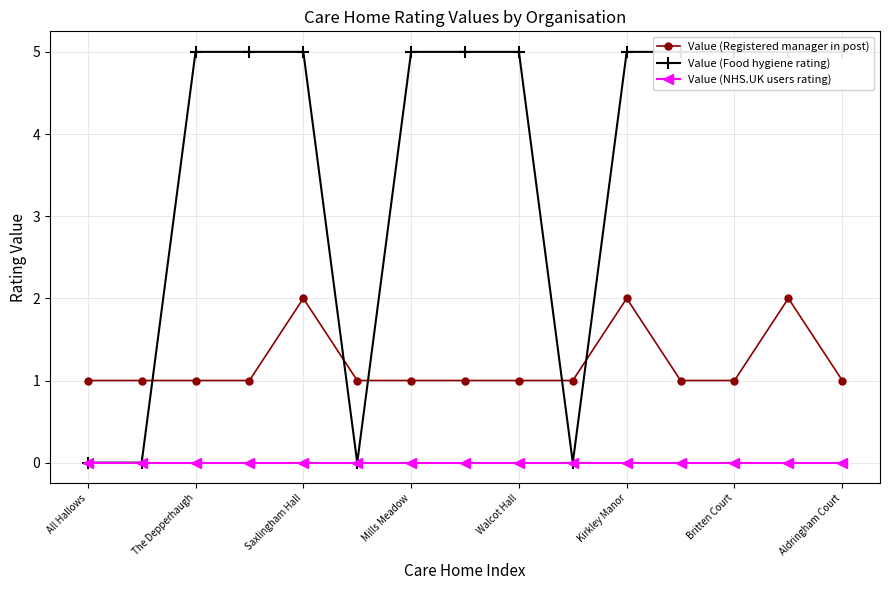

True or false: Value (NHS.UK users rating) and Value (Registered manager in post) intersect in this chart.

False